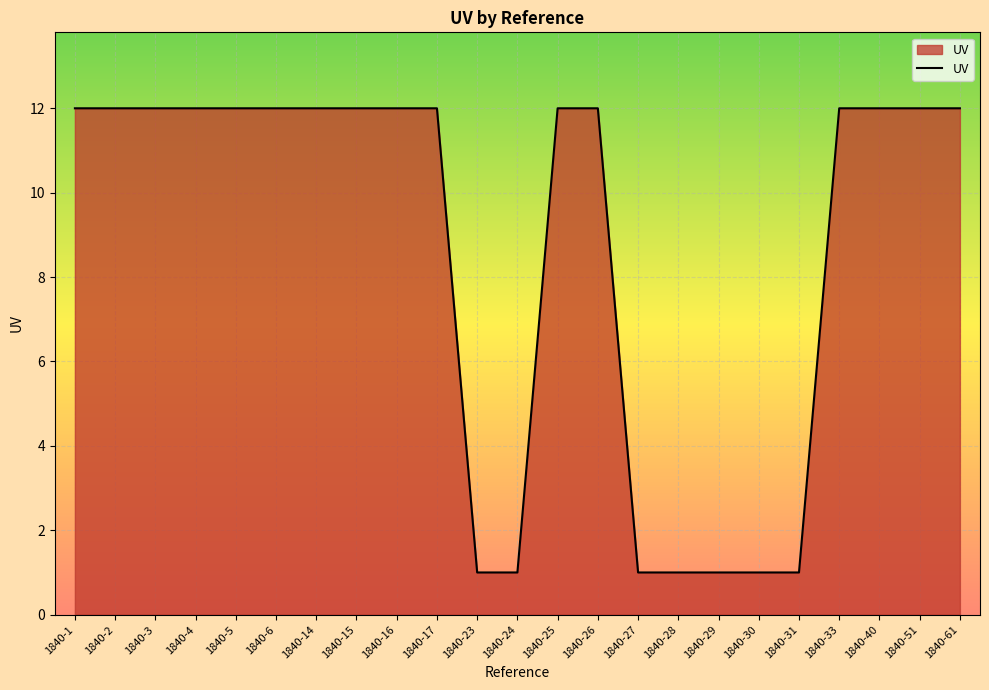

What is the change in value from 1840-3 to 1840-29?

-11